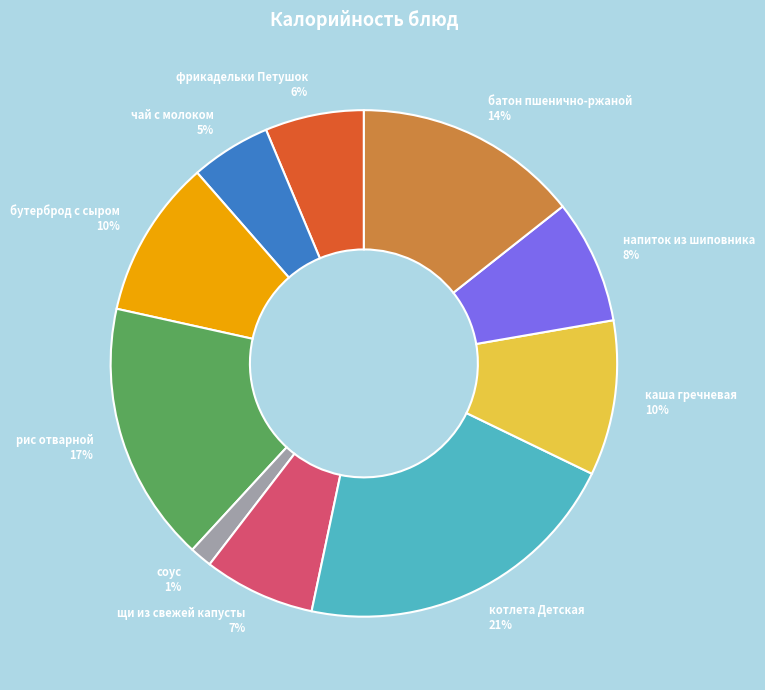

What is the largest slice in the pie chart?

котлета Детская